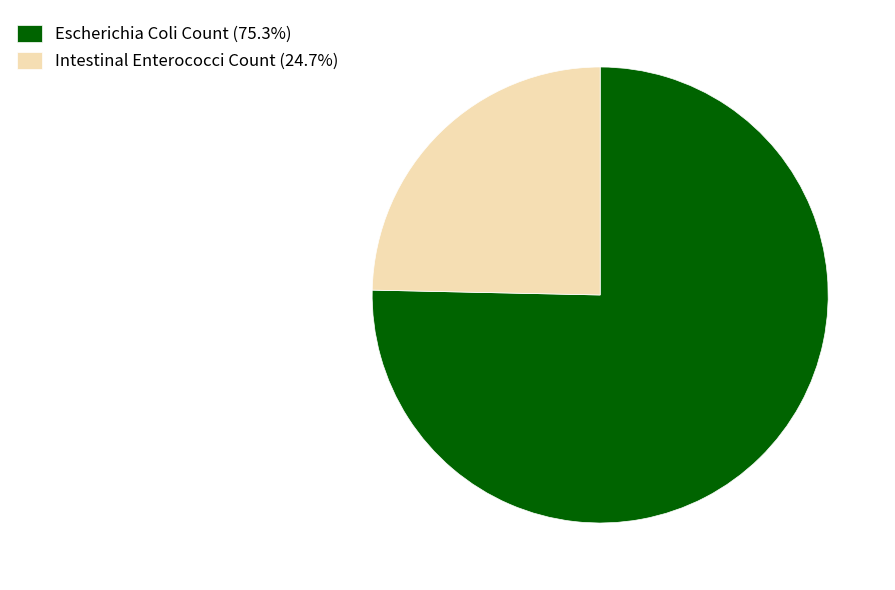

What is the ratio of the value at Intestinal Enterococci Count (24.7%) to the value at Escherichia Coli Count (75.3%)?

0.3